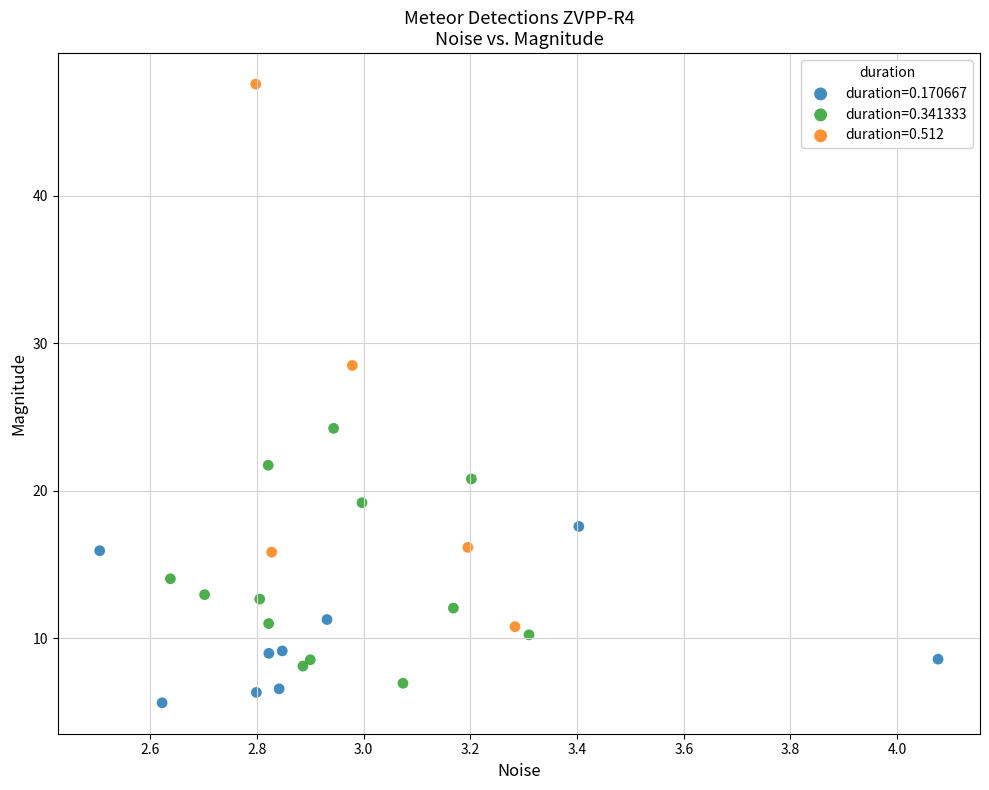

Which series has the widest spread of Y values?

duration=0.512